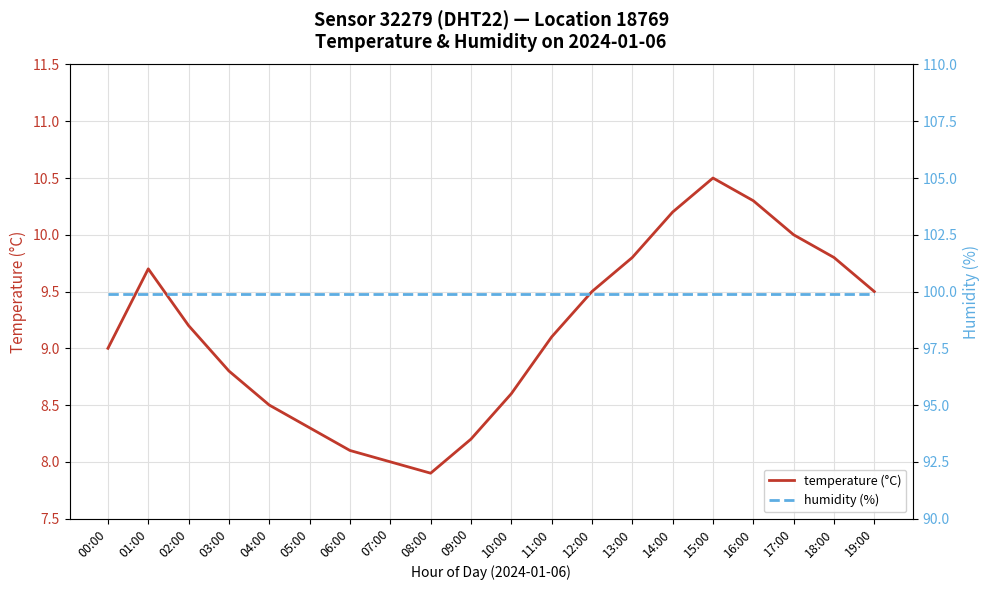

At which label does humidity (%) reach its peak?

00:00